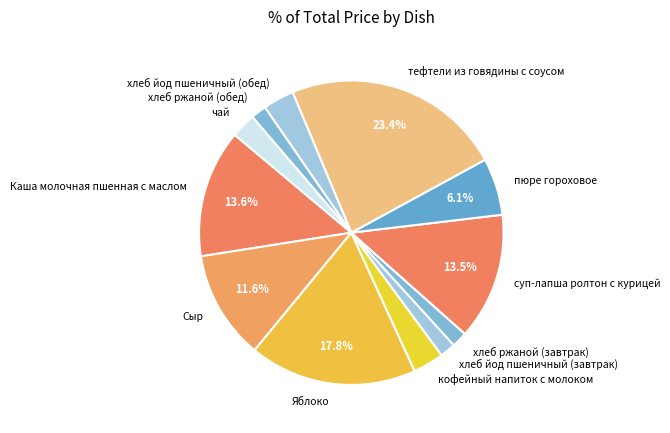

How many slices are in this pie chart?

12